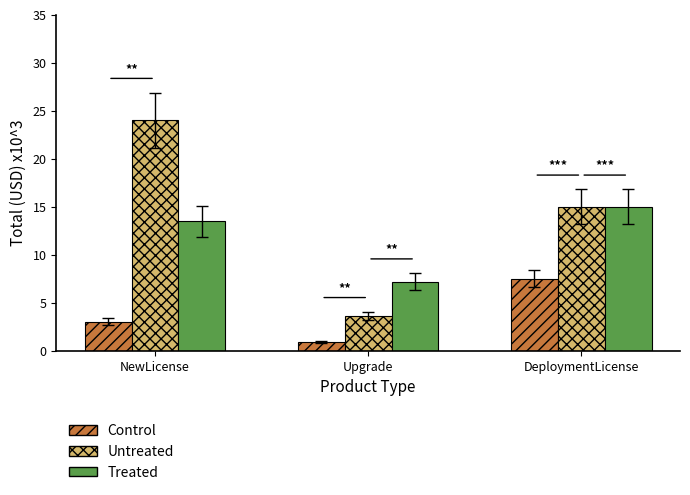

What is the difference between the Control values at DeploymentLicense and Upgrade?

6.6